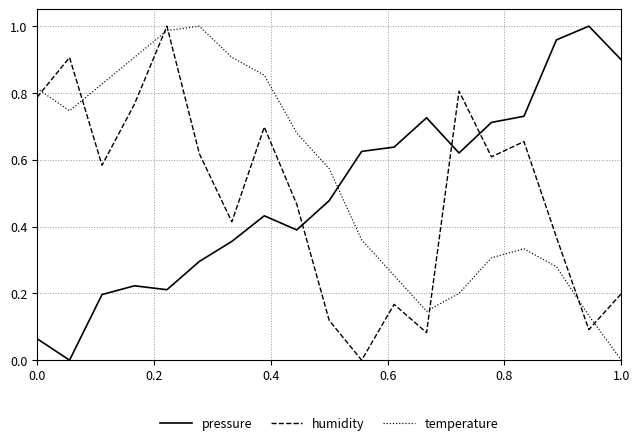

What are all the series names shown in the legend?

pressure, humidity, temperature